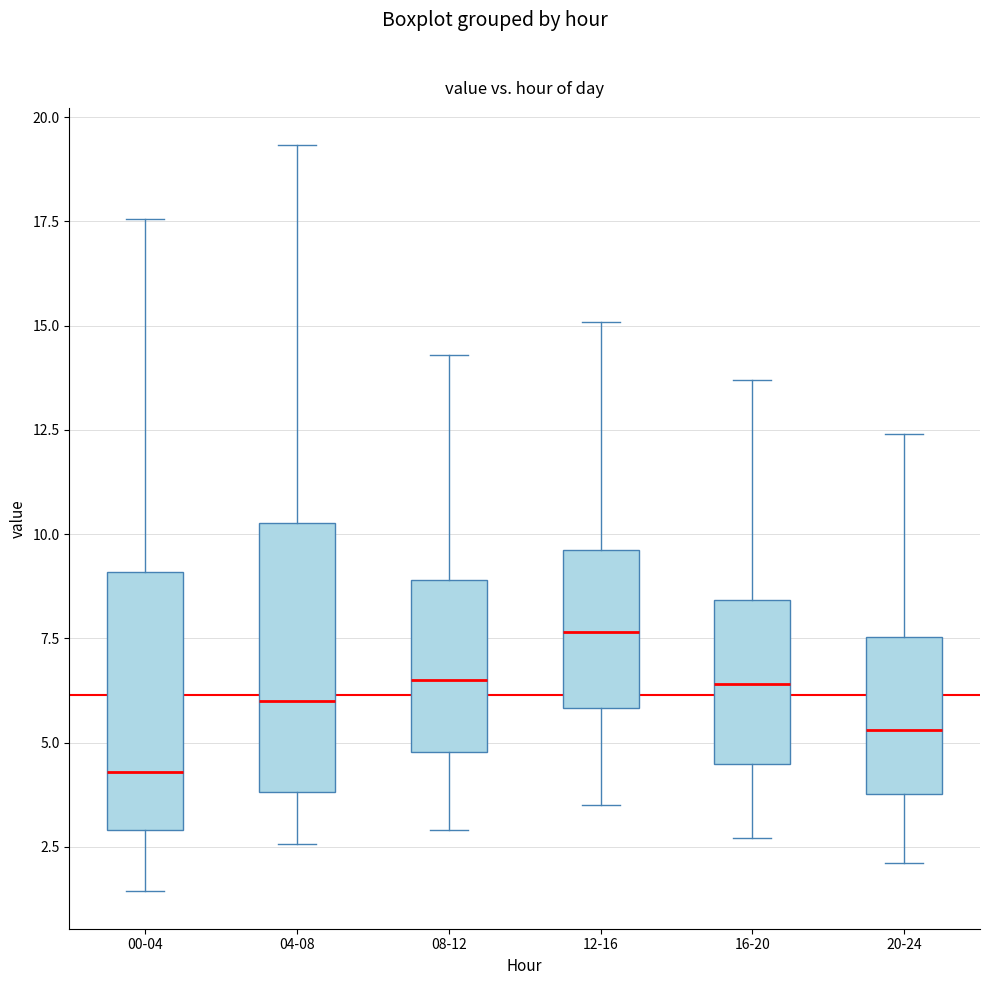

Where is the upper edge of the box for 00-04 on the y-axis? The values are not printed on the chart, so give them approximately, as read against the axis.

9.0